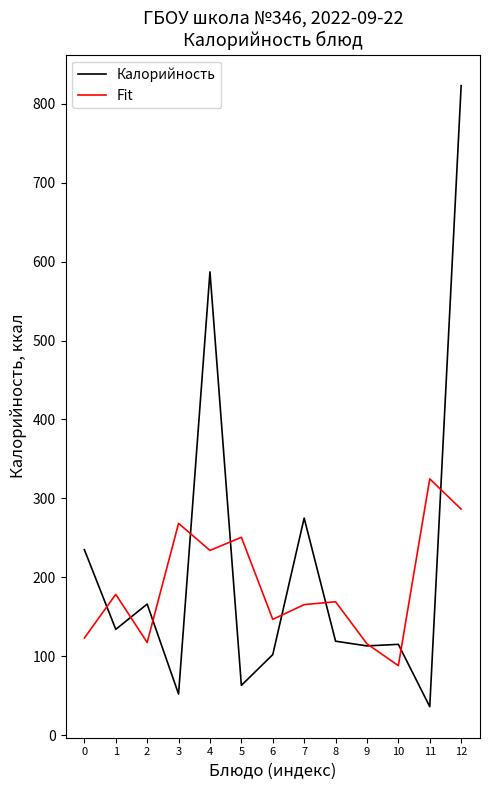

Rank the series by their maximum value, from highest to lowest.

Калорийность, Fit